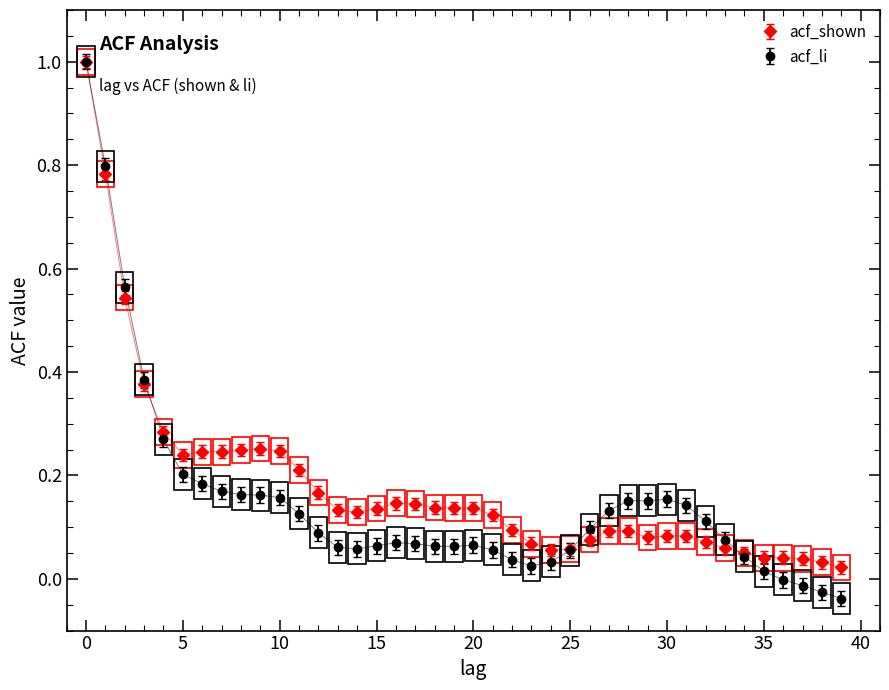

What is the greatest value displayed?

1.0